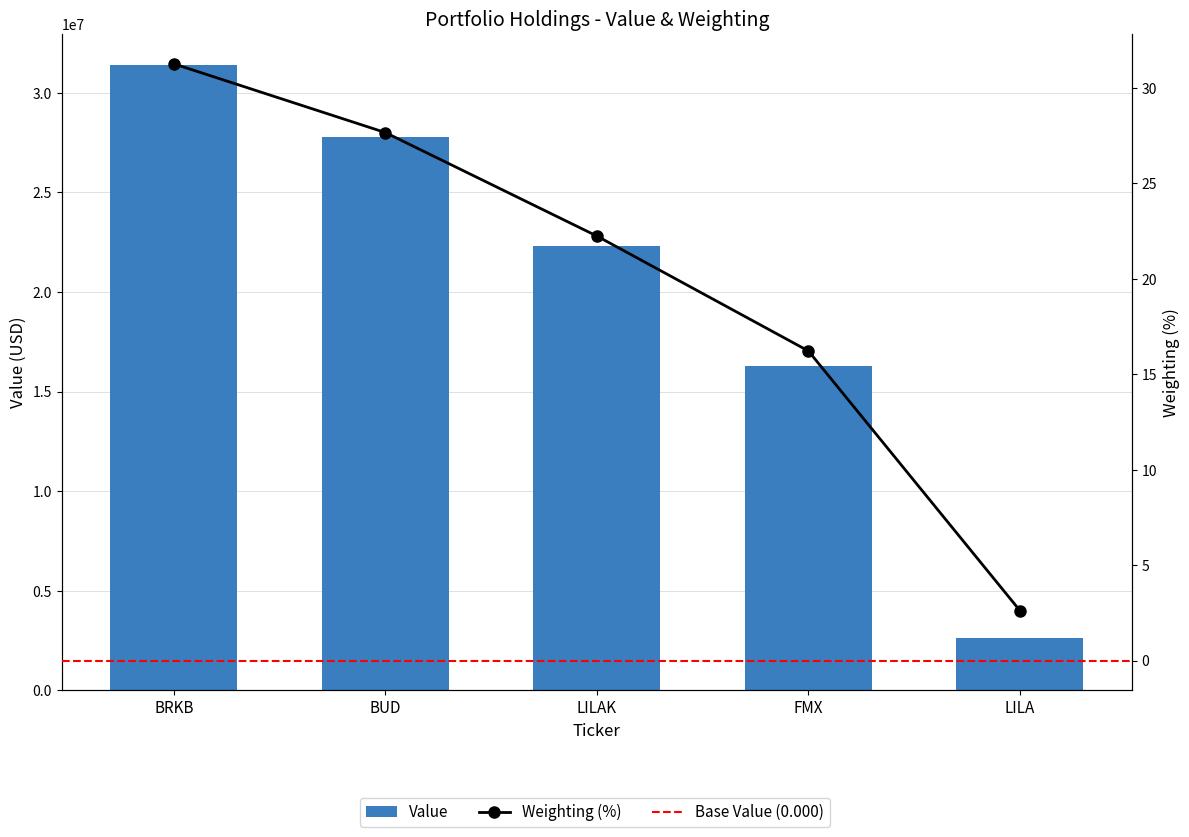

What is the sum of the values at BRKB and BUD?

59158000